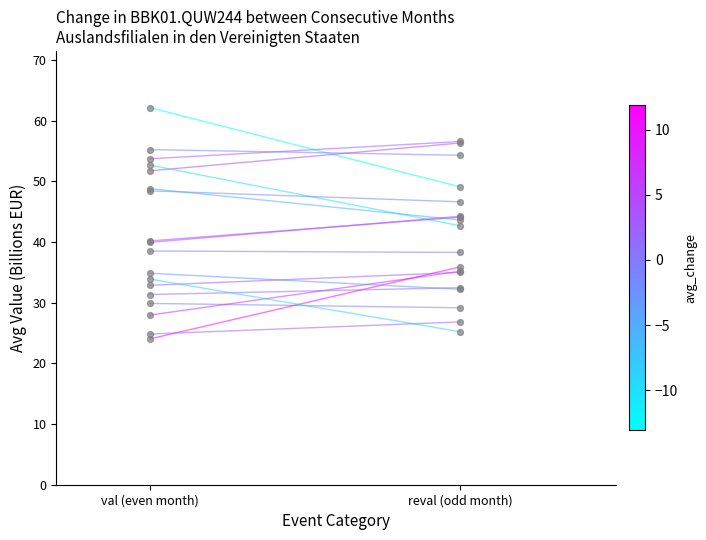

Approximately how many times larger is the value at reval (odd month) compared to val (even month)?

0.8